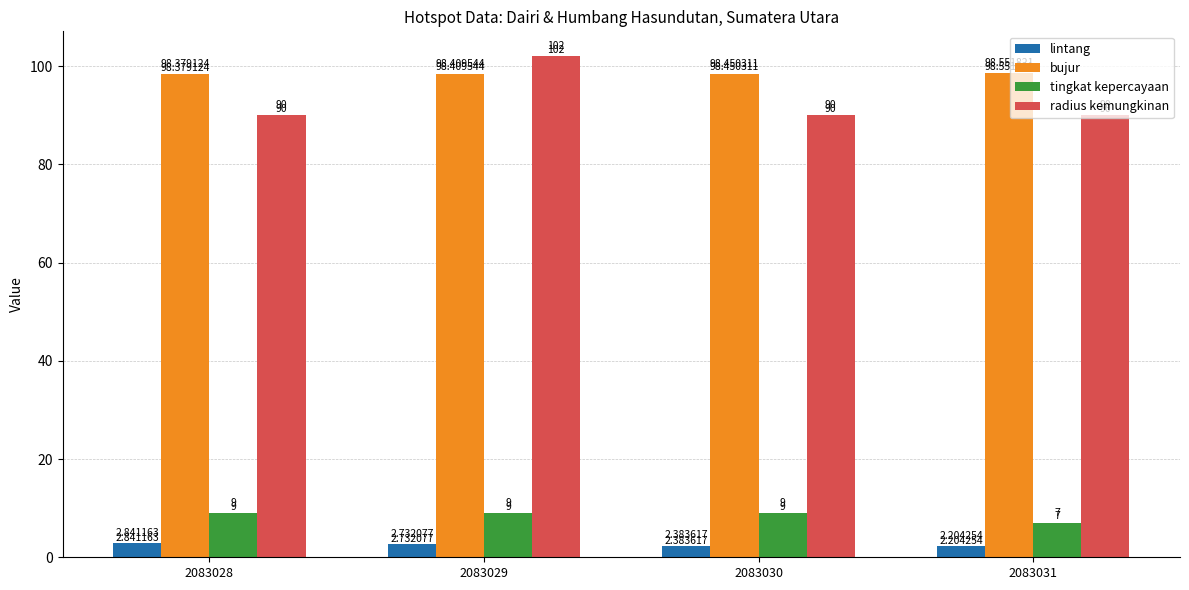

Is the value of bujur at 2083028 greater than the value of lintang at 2083031?

Yes